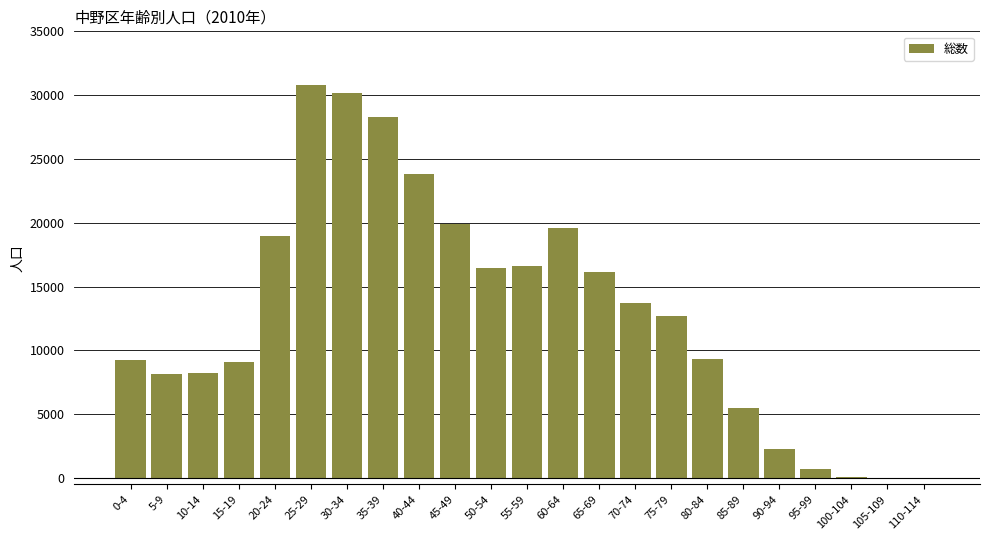

Which has a higher value, 5-9 or 35-39?

35-39